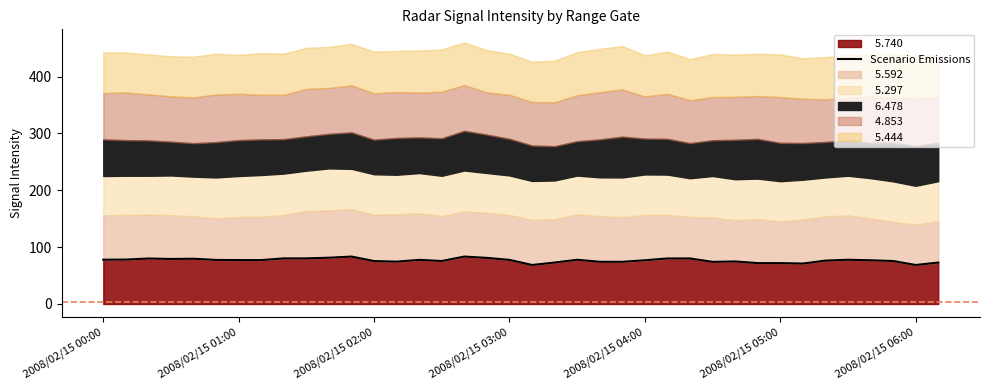

What is the value of the 19th point from the left?

77.6